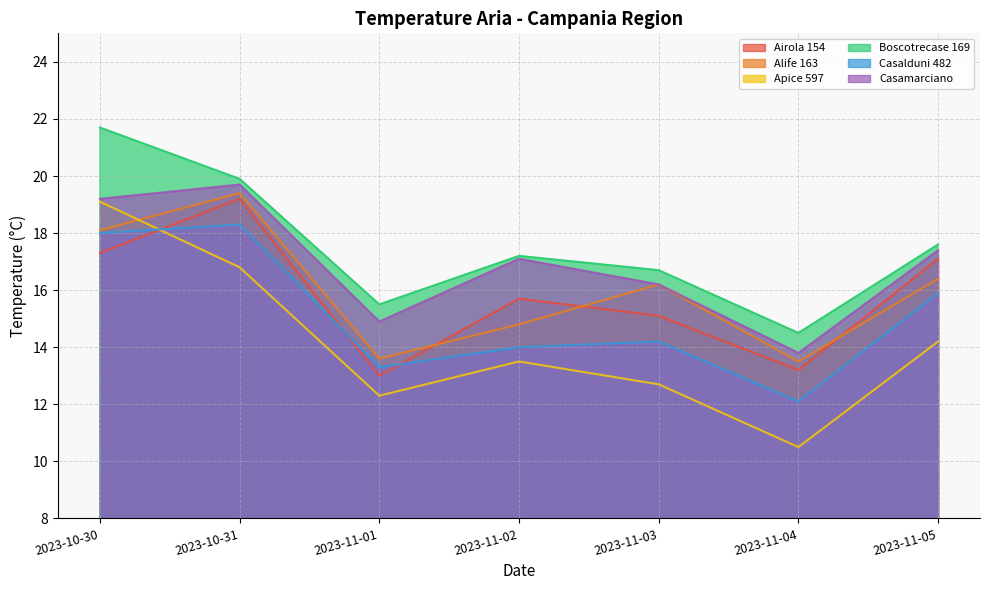

Is the value of Airola 154 at 2023-11-01 greater than the value of Casalduni 482 at 2023-11-01?

No